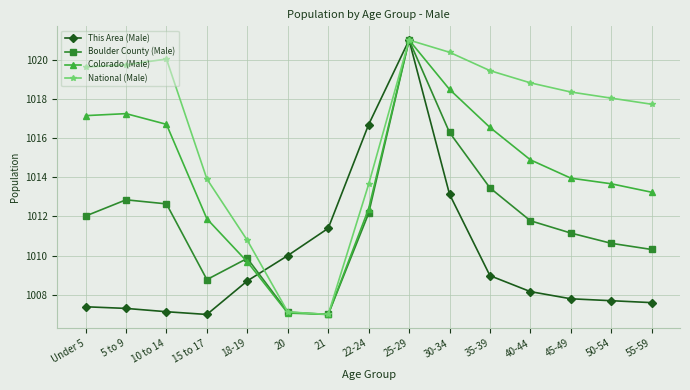

Reading right to left, extract all data points from this chart.

This Area (Male): 1007.6	1007.7	1007.8	1008.2	1009.0	1013.1	1021.0	1016.7	1011.4	1010.0	1008.7	1007.0	1007.1	1007.3	1007.4
Boulder County (Male): 1010.3	1010.6	1011.2	1011.8	1013.5	1016.3	1021.0	1012.2	1007.0	1007.1	1009.9	1008.8	1012.6	1012.8	1012.0
Colorado (Male): 1013.2	1013.7	1014.0	1014.9	1016.5	1018.5	1021.0	1012.4	1007.0	1007.1	1009.7	1011.9	1016.7	1017.2	1017.1
National (Male): 1017.7	1018.0	1018.3	1018.8	1019.4	1020.4	1021.0	1013.6	1007.0	1007.1	1010.8	1013.9	1020.0	1019.7	1019.6